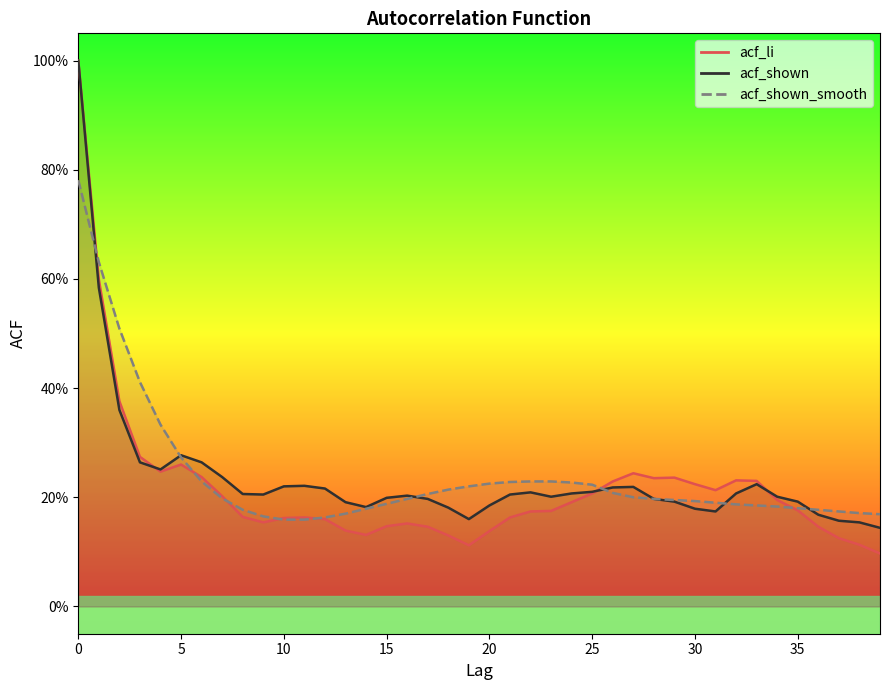

Reading left to right, what are all the values shown in this chart?

acf_li: 1.0	0.6	0.4	0.3	0.2	0.3	0.2	0.2	0.2	0.2	0.2	0.2	0.2	0.1	0.1	0.1	0.2	0.1	0.1	0.1	0.1	0.2	0.2	0.2	0.2	0.2	0.2	0.2	0.2	0.2	0.2	0.2	0.2	0.2	0.2	0.2	0.1	0.1	0.1	0.1
acf_shown: 1.0	0.6	0.4	0.3	0.3	0.3	0.3	0.2	0.2	0.2	0.2	0.2	0.2	0.2	0.2	0.2	0.2	0.2	0.2	0.2	0.2	0.2	0.2	0.2	0.2	0.2	0.2	0.2	0.2	0.2	0.2	0.2	0.2	0.2	0.2	0.2	0.2	0.2	0.2	0.1
acf_shown_smooth: 0.8	0.6	0.5	0.4	0.3	0.3	0.2	0.2	0.2	0.2	0.2	0.2	0.2	0.2	0.2	0.2	0.2	0.2	0.2	0.2	0.2	0.2	0.2	0.2	0.2	0.2	0.2	0.2	0.2	0.2	0.2	0.2	0.2	0.2	0.2	0.2	0.2	0.2	0.2	0.2